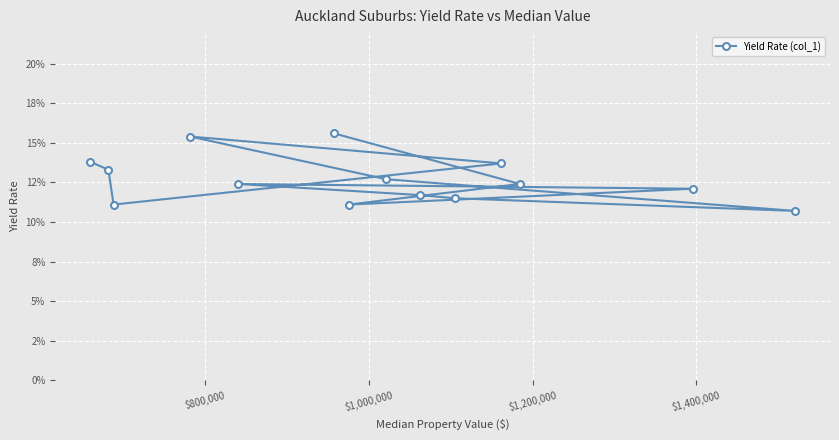

Reading left to right, what are all the values shown in this chart?

0.2	0.1	0.1	0.1	0.1	0.1	0.1	0.1	0.1	0.2	0.1	0.1	0.1	0.1